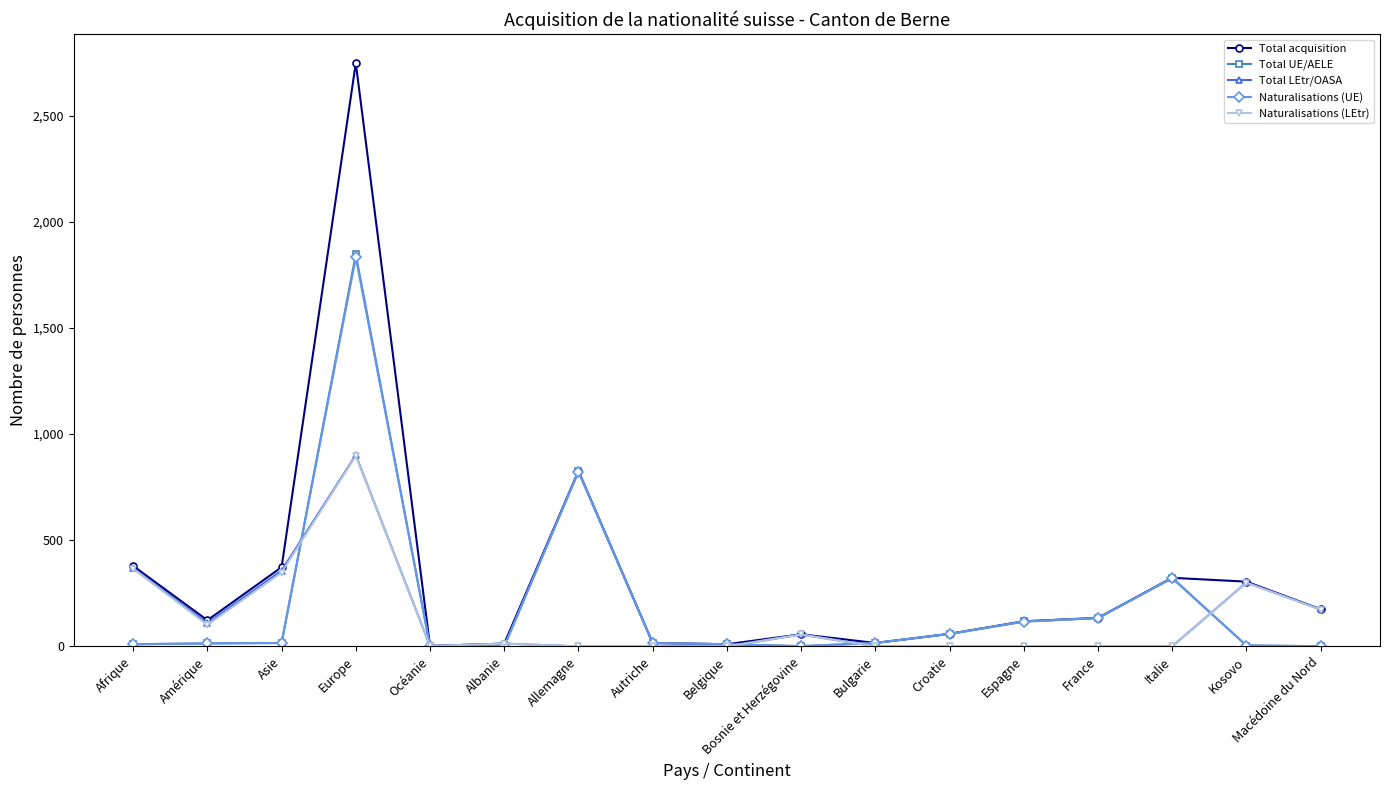

The value of Total UE/AELE at Allemagne is 826. True or false?

True